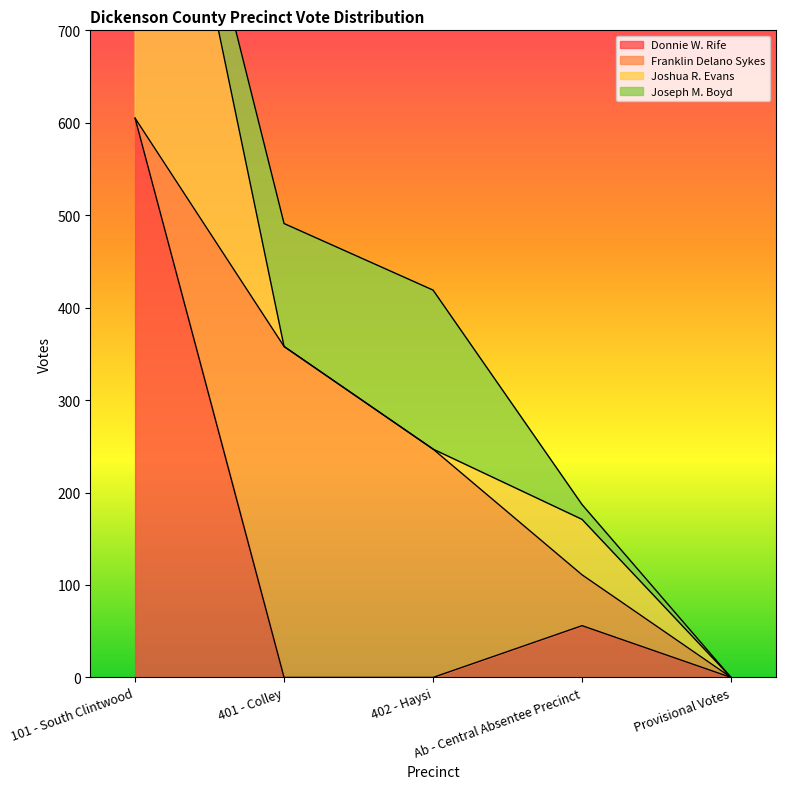

The value of Joseph M. Boyd at 402 - Haysi is 172. True or false?

True